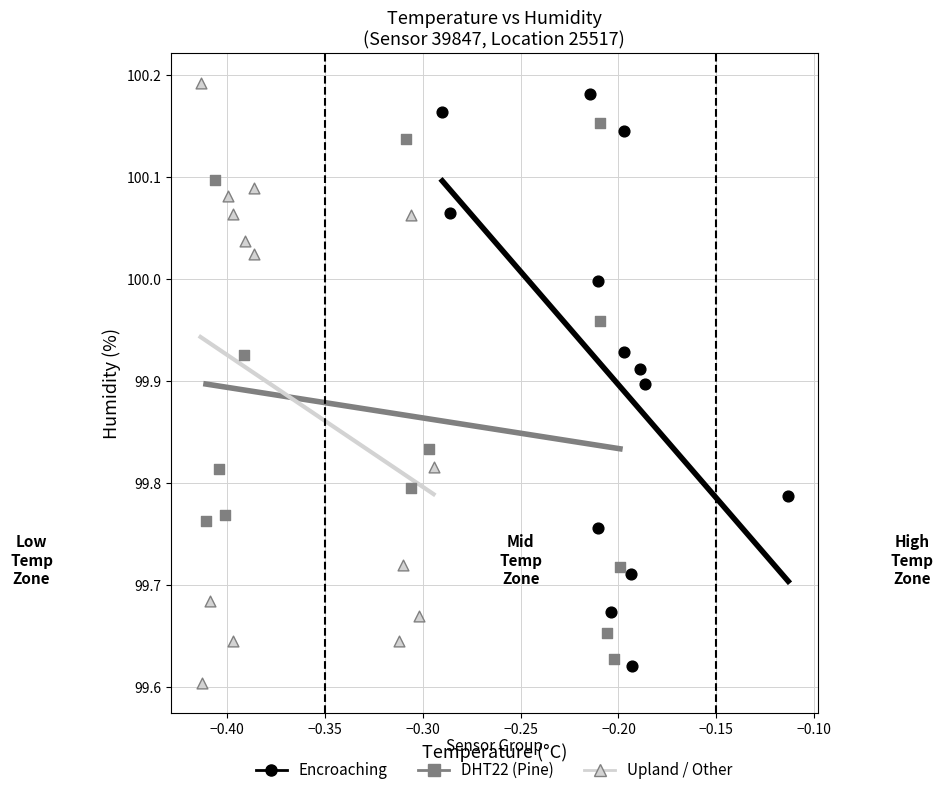

Which series has the largest Y range (max minus min)?

Upland / Other